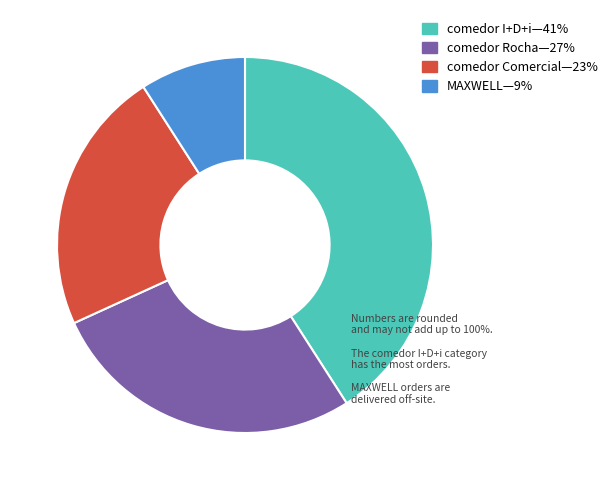

Is there any slice that represents more than half of the pie?

No